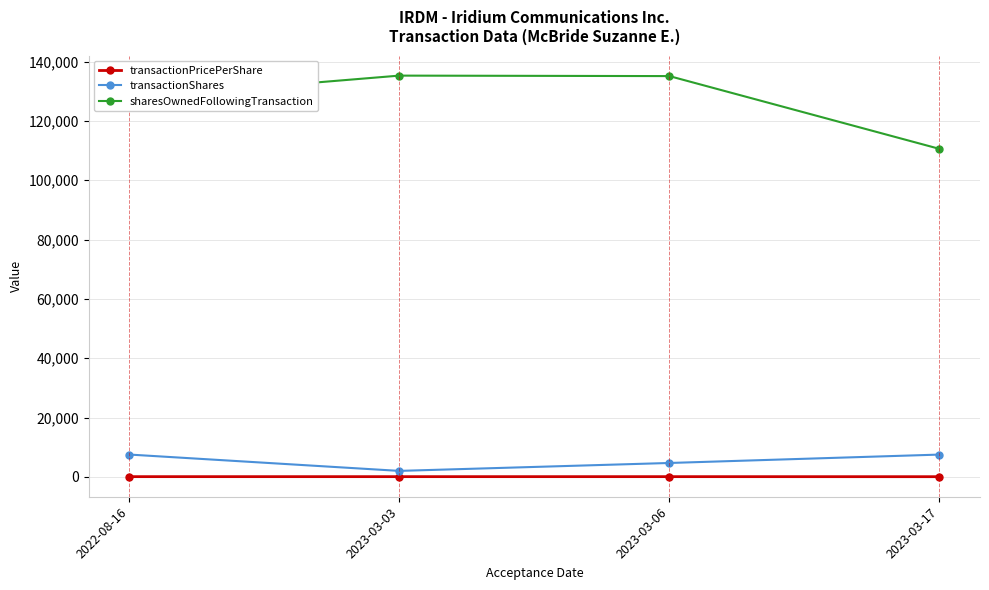

At 2023-03-17, list the series in order from smallest to largest.

transactionPricePerShare, transactionShares, sharesOwnedFollowingTransaction